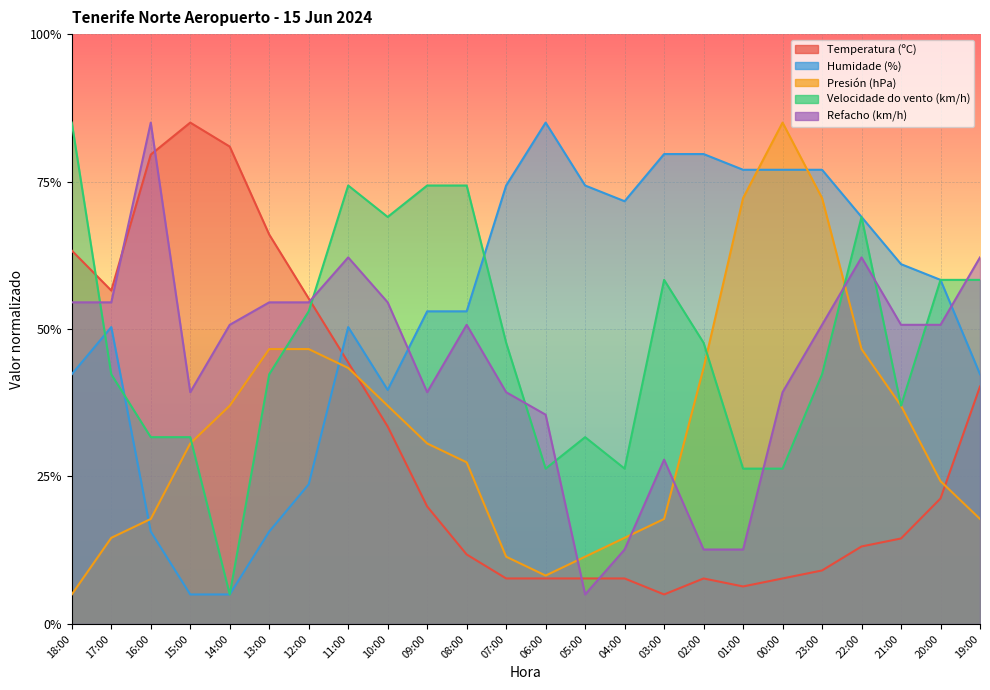

What position from the right is 04:00?

10